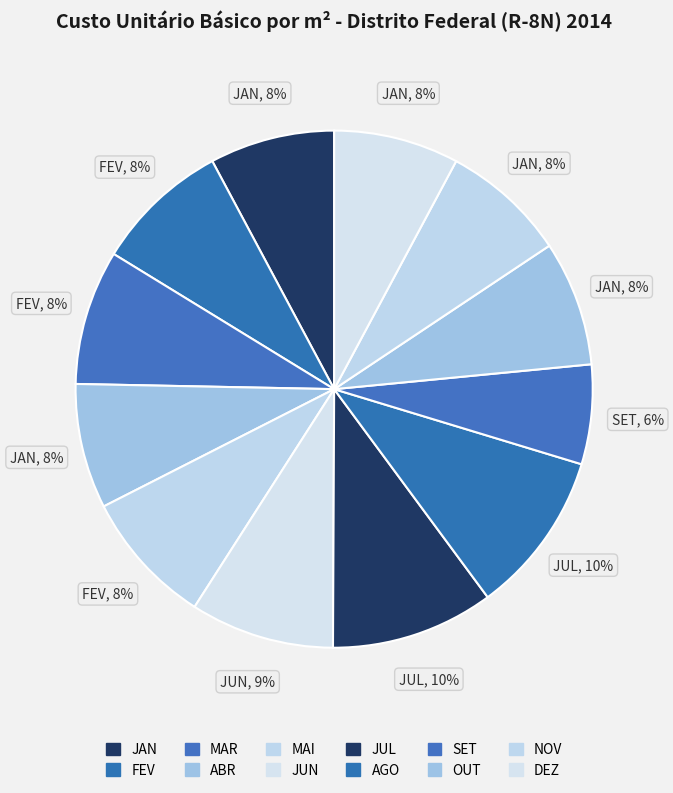

How many segments does this pie chart have?

12